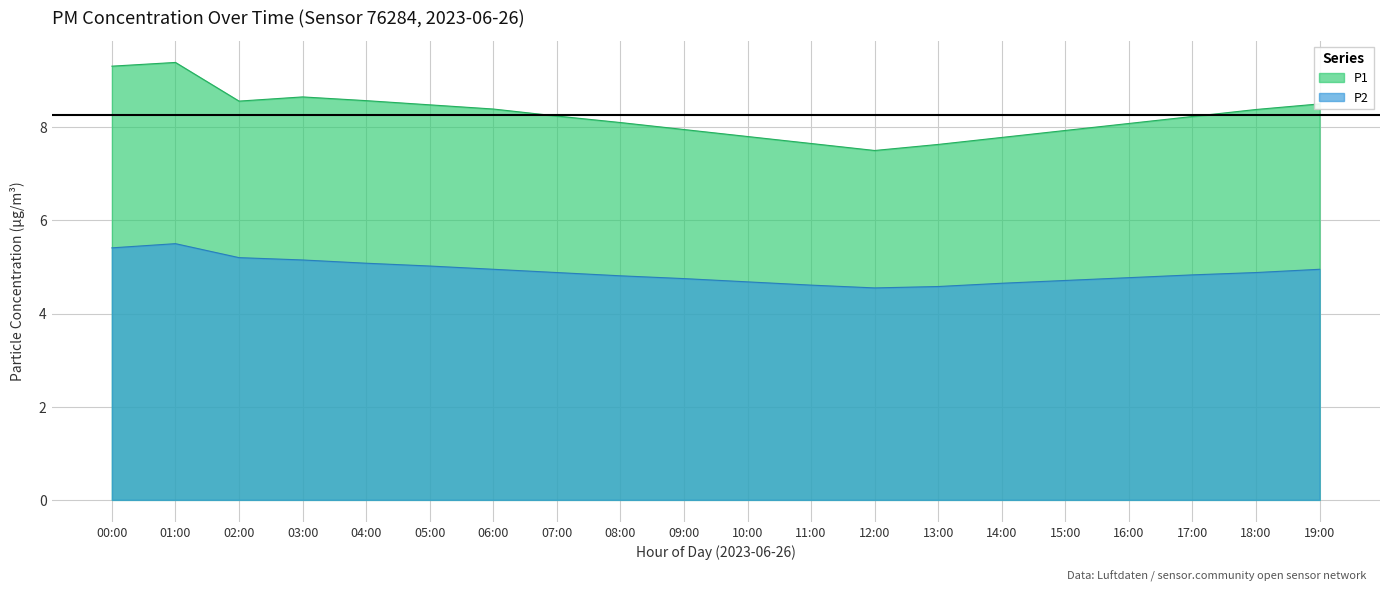

Where does the P2 series first go above 5?

00:00